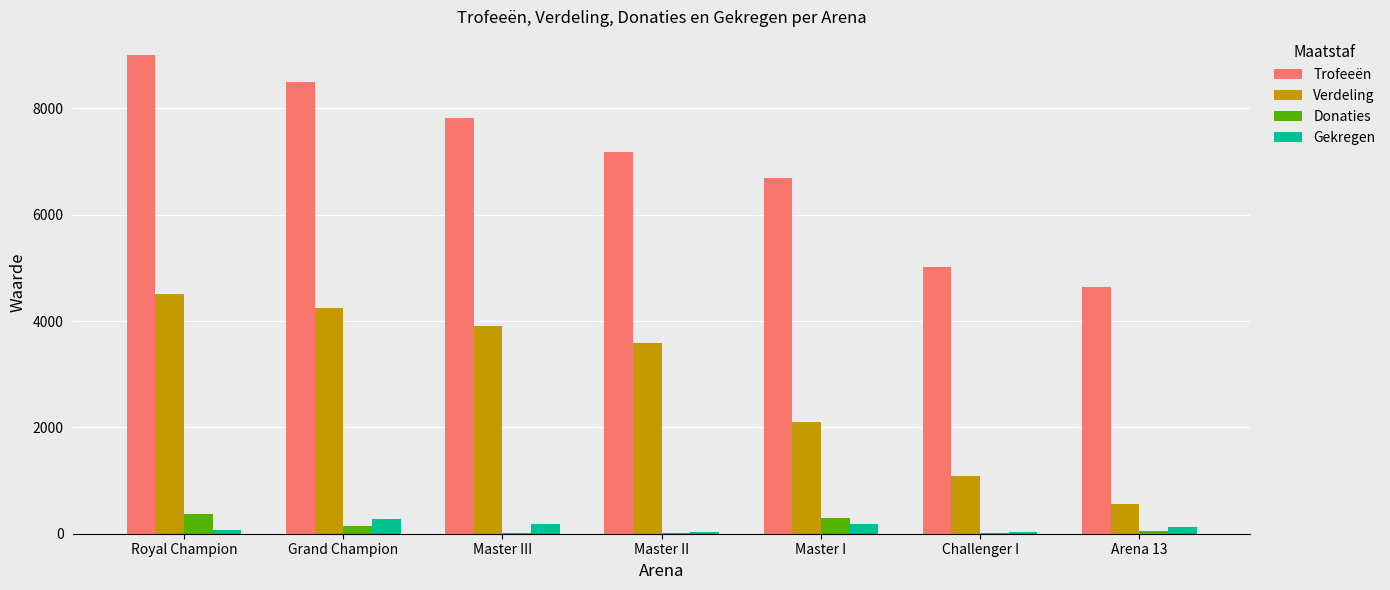

How many groups of bars are there?

7